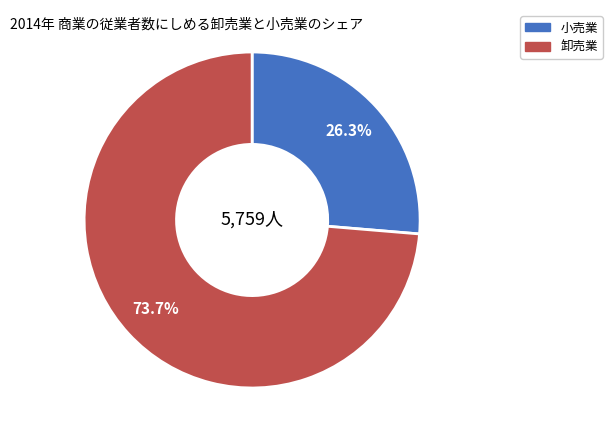

Is there a majority slice in this chart?

Yes